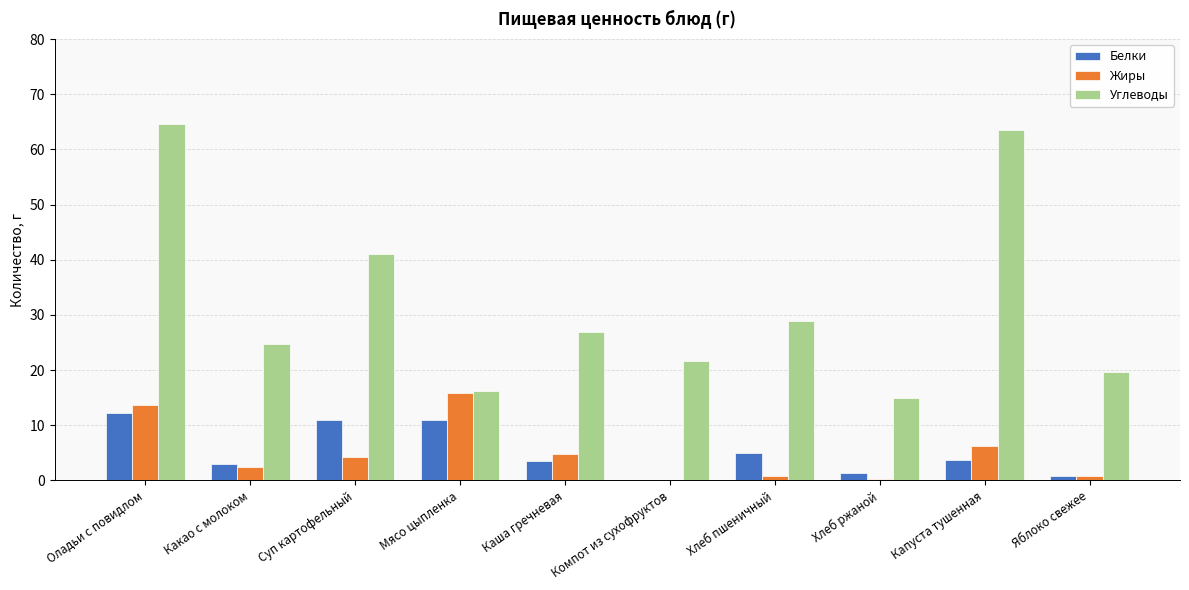

Is it true that Жиры equals 2.5 at Какао с молоком?

True